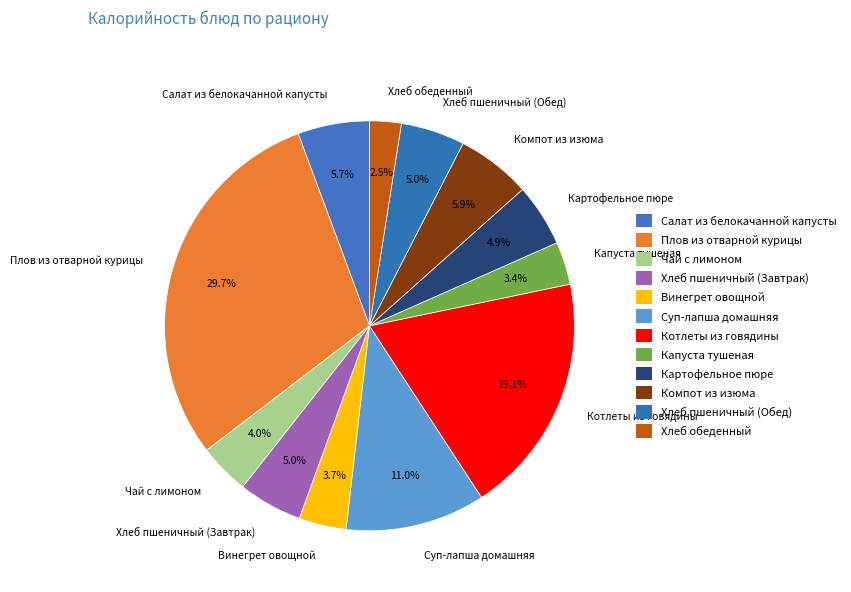

Which slice is the largest?

Плов из отварной курицы